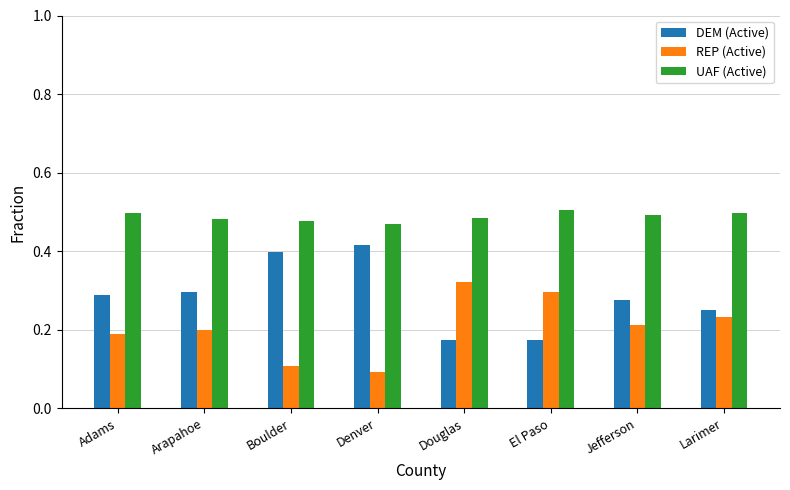

What are all the series names shown in the legend?

DEM (Active), REP (Active), UAF (Active)